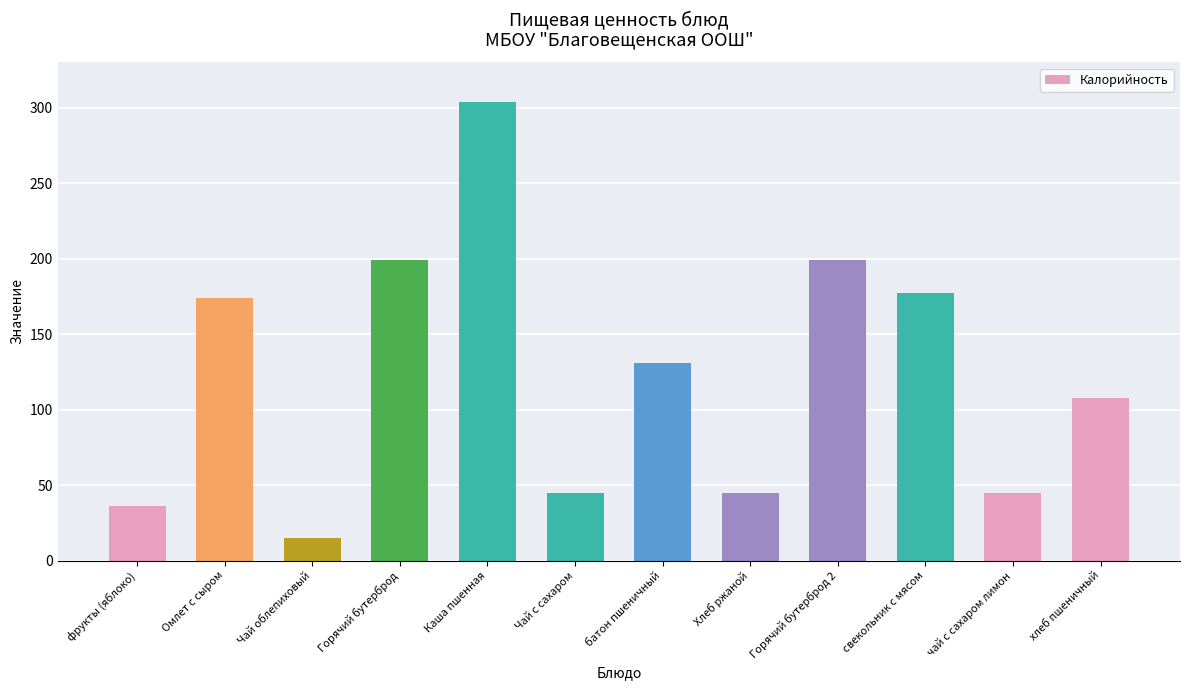

What is the value of the 5th bar from the left?

304